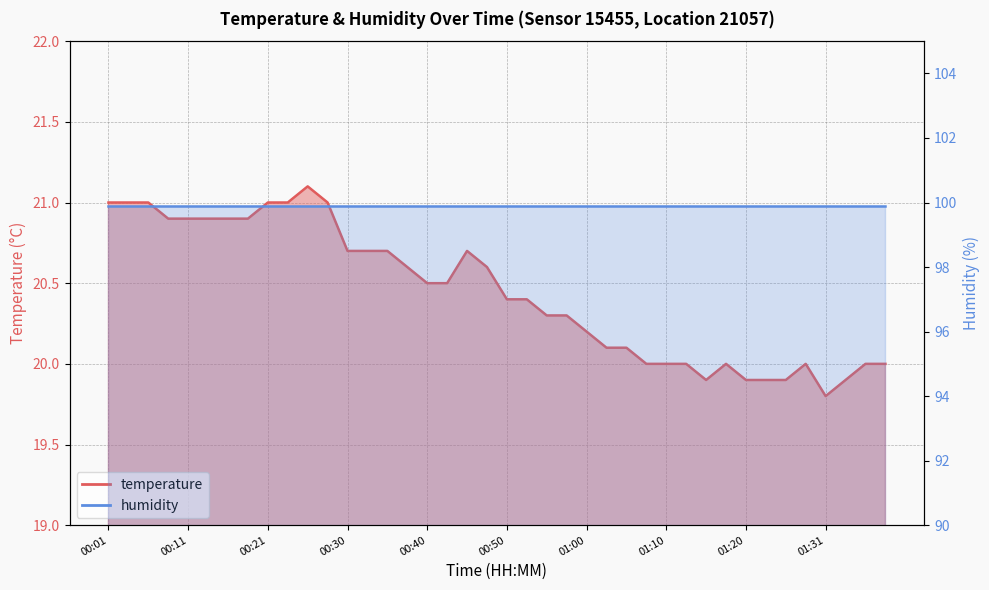

Reading left to right, transcribe all the data shown in this chart.

21.0	21.0	21.0	20.9	20.9	20.9	20.9	20.9	21.0	21.0	21.1	21.0	20.7	20.7	20.7	20.6	20.5	20.5	20.7	20.6	20.4	20.4	20.3	20.3	20.2	20.1	20.1	20.0	20.0	20.0	19.9	20.0	19.9	19.9	19.9	20.0	19.8	19.9	20.0	20.0